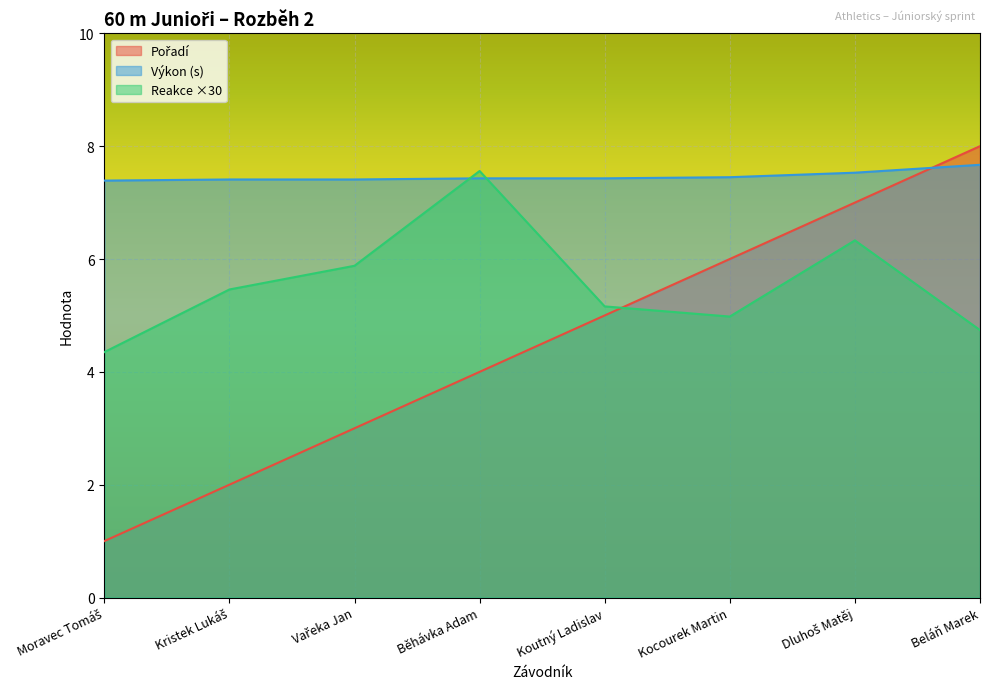

Where is Pořadí nearest to the value 4?

Běhávka Adam